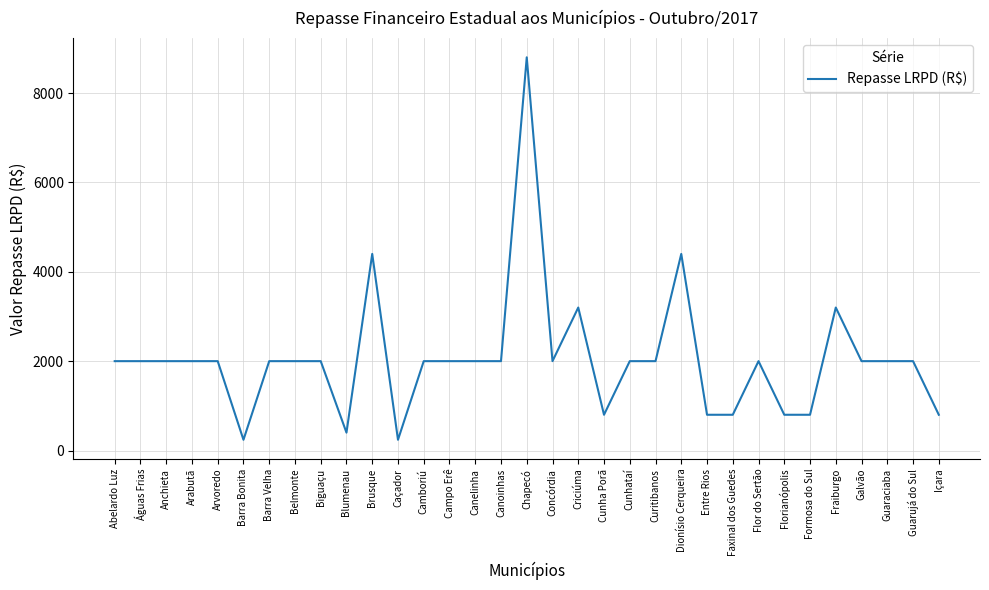

What is the approximate value at Içara?

800